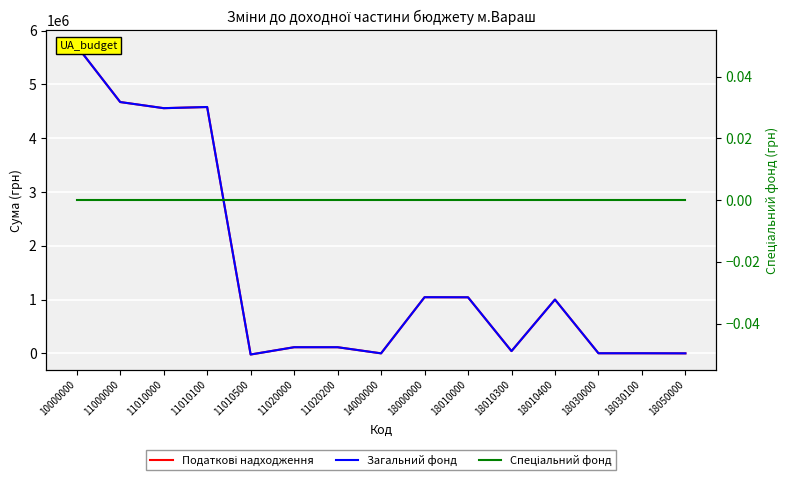

True or false: Податкові надходження and Загальний фонд cross at least once.

False